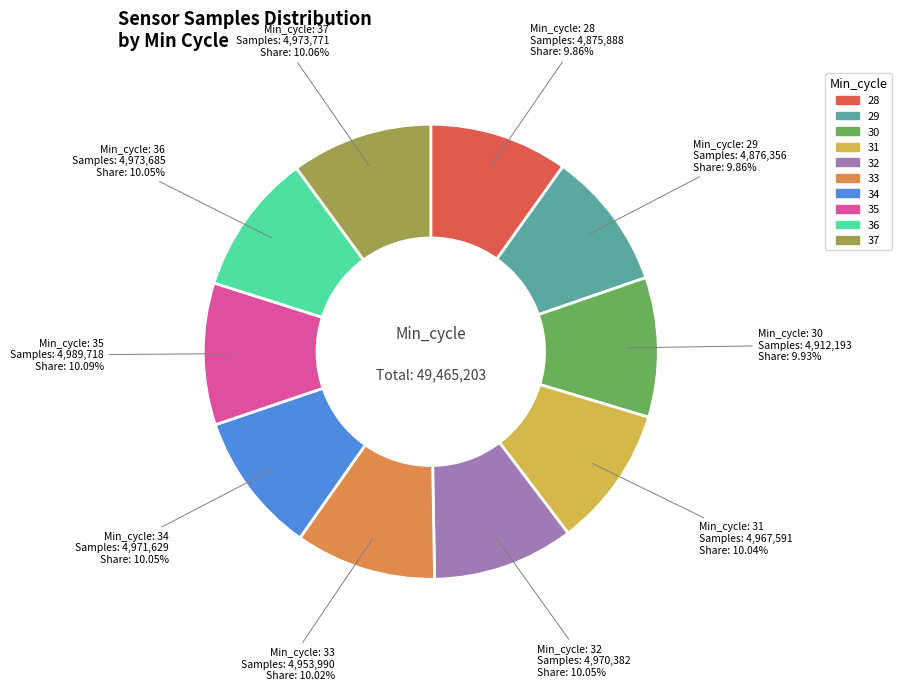

Combined, do 28 and 29 account for over 50%?

No